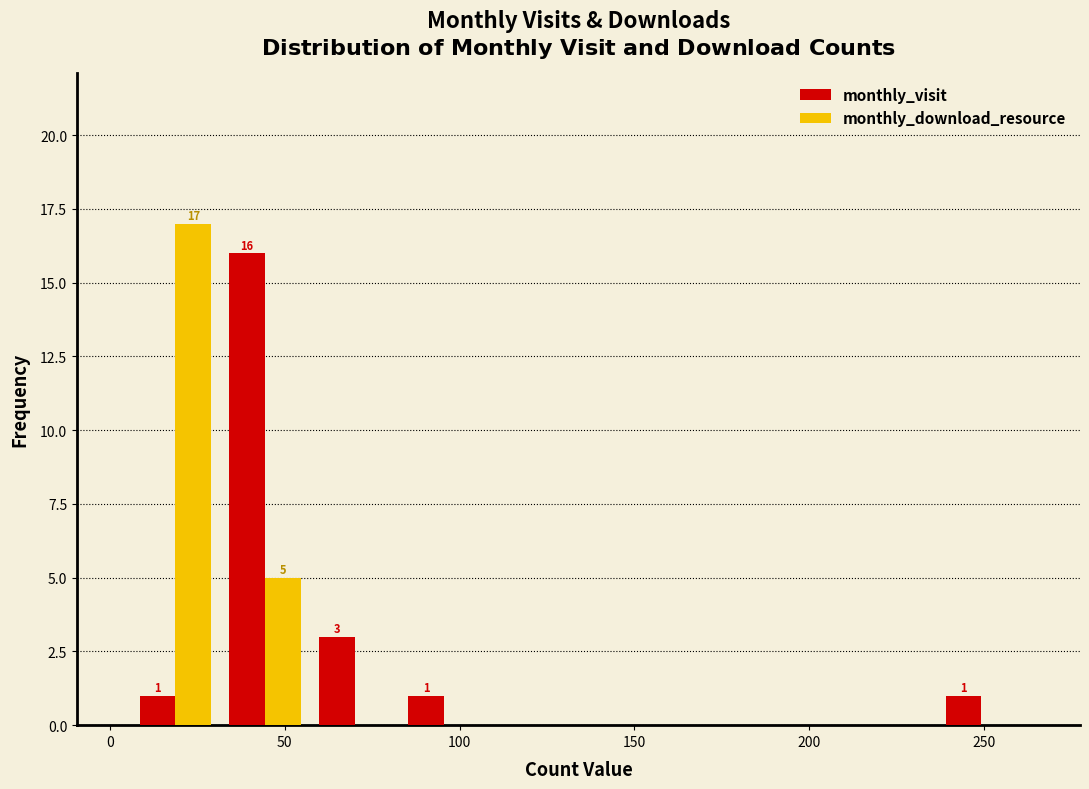

In the monthly_download_resource series, which range on the x-axis has the tallest bar?

5 to 30